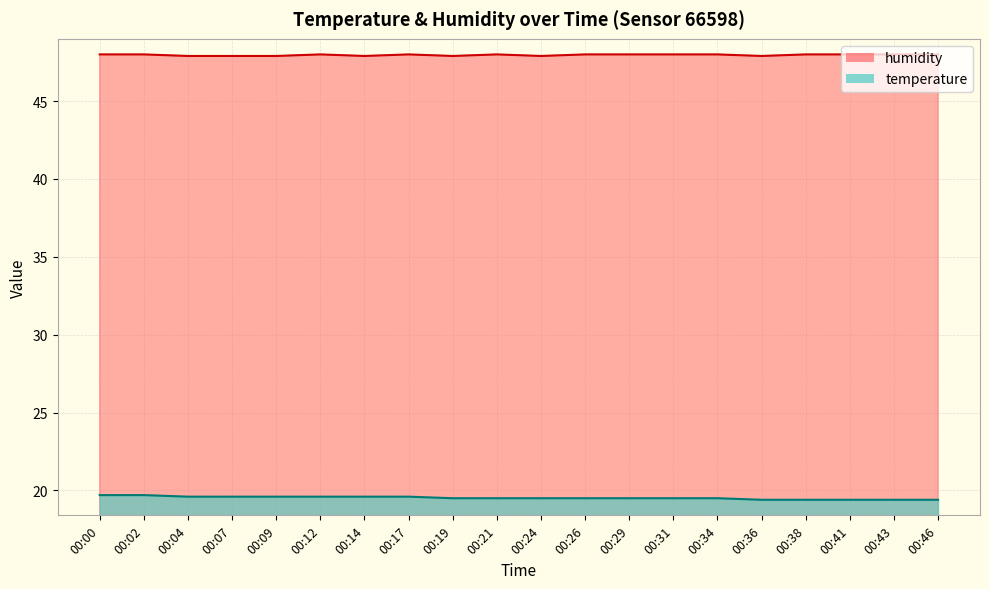

Does the chart display data point markers on the line(s)?

No